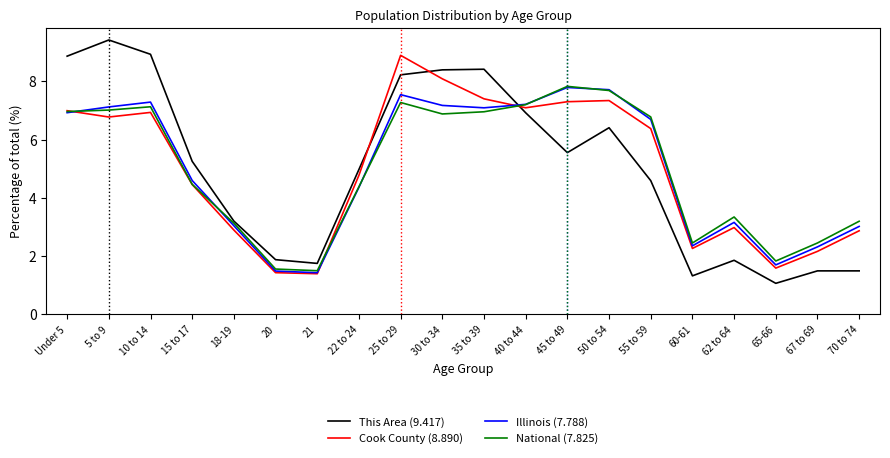

At which category is the sum across all series the highest?

25 to 29